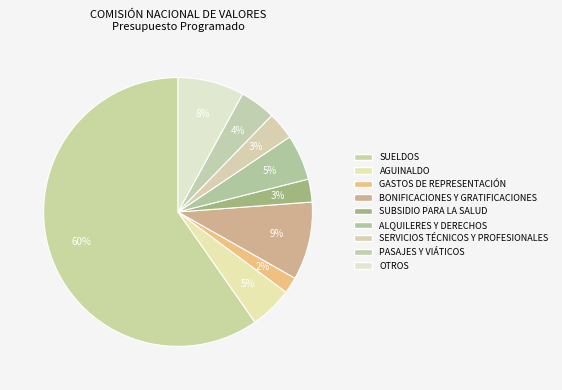

To the nearest percent, what is the difference between the PASAJES Y VIÁTICOS and SERVICIOS TÉCNICOS Y PROFESIONALES slice percentages?

1%